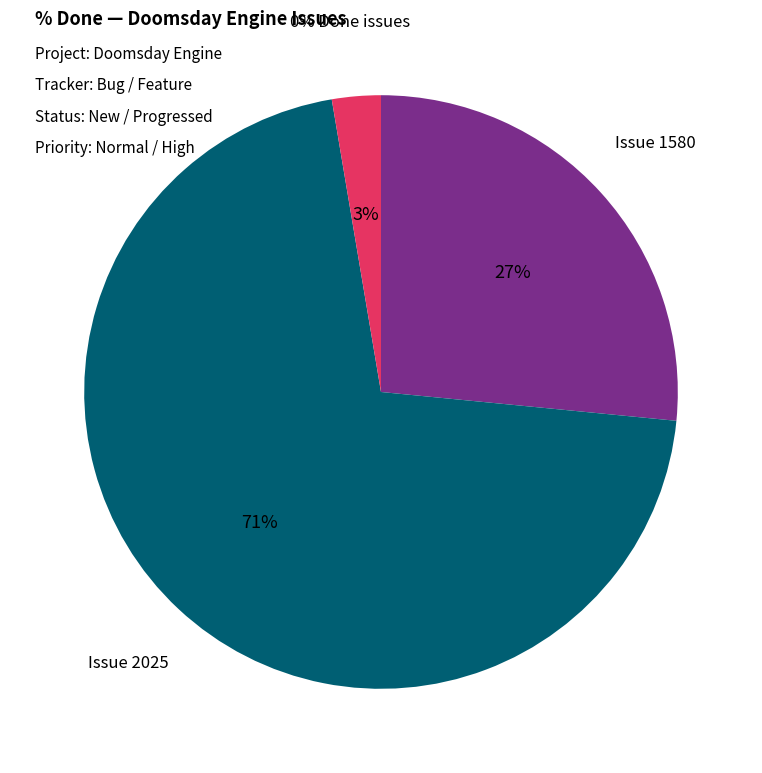

Does any single category account for the majority?

Yes